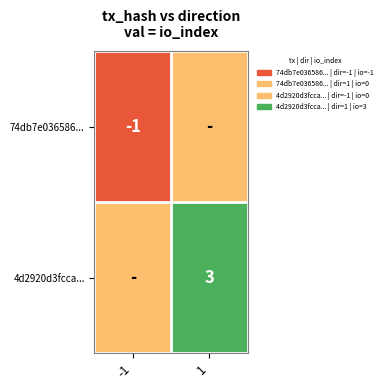

The value of 4d2920d3fcca... at 1 is 3. True or false?

True